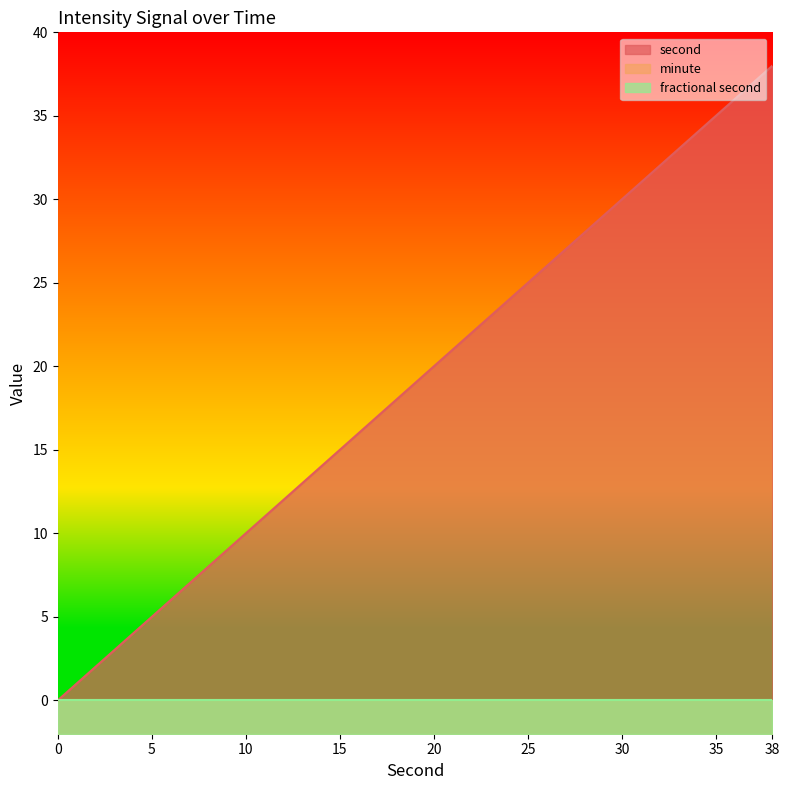

Is it true that second equals 1 at 4?

False